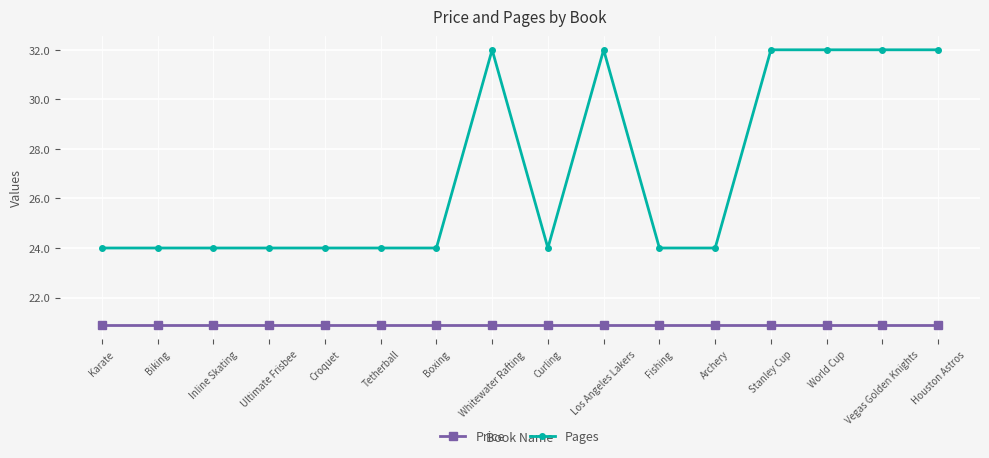

What is the total value across all series at Los Angeles Lakers?

52.9